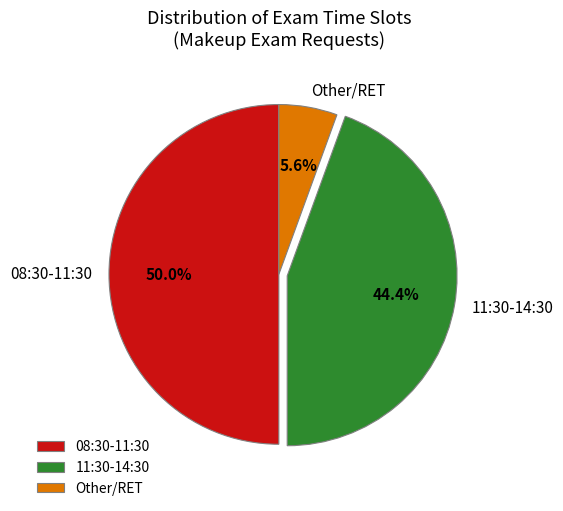

Which slice is the largest?

08:30-11:30